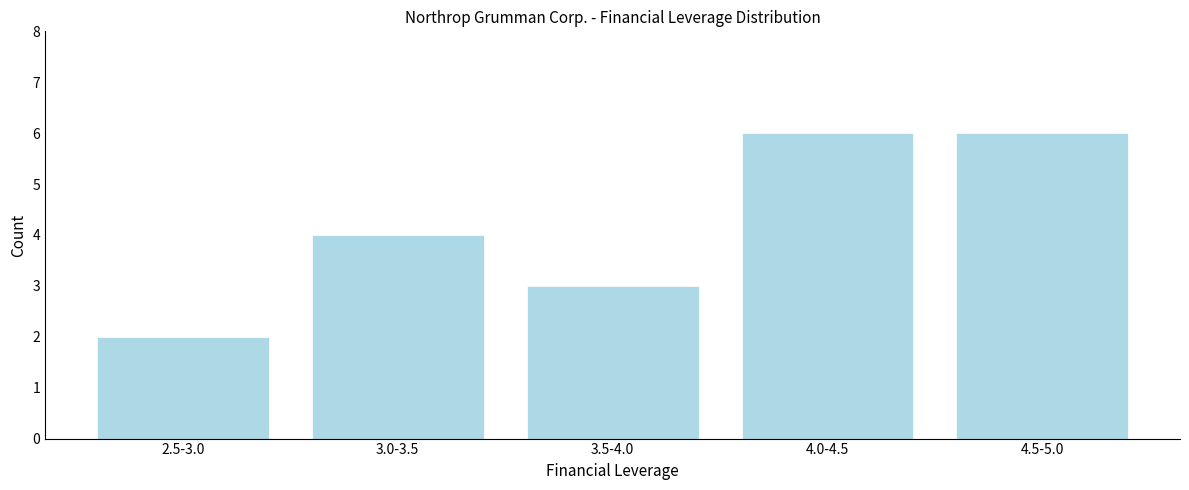

Reading left to right, list all the values displayed in this chart.

2	4	3	6	6